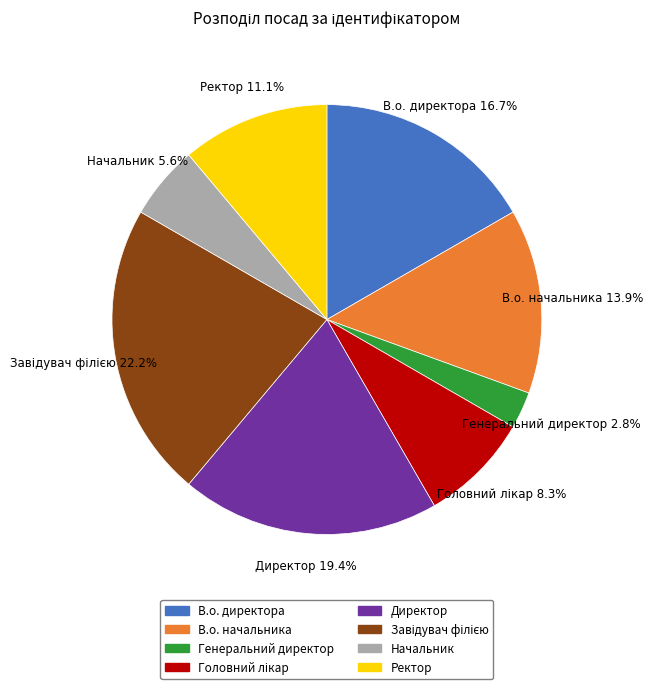

The В.о. директора slice represents 17% of the pie. True or false?

True